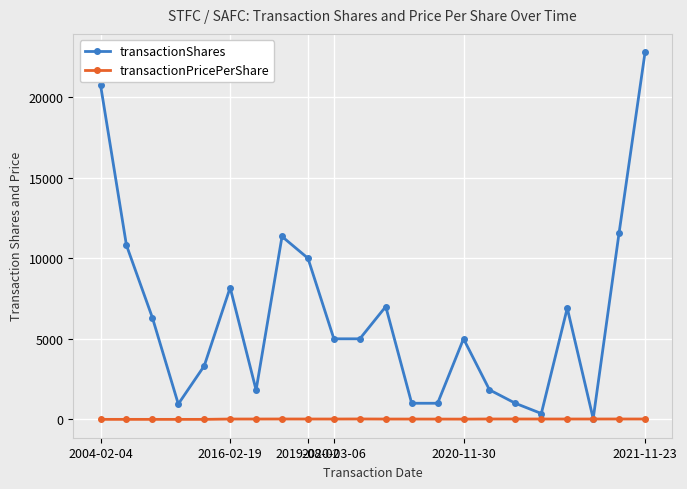

In transactionShares, how many points are higher than both neighbors (excluding endpoints)?

5